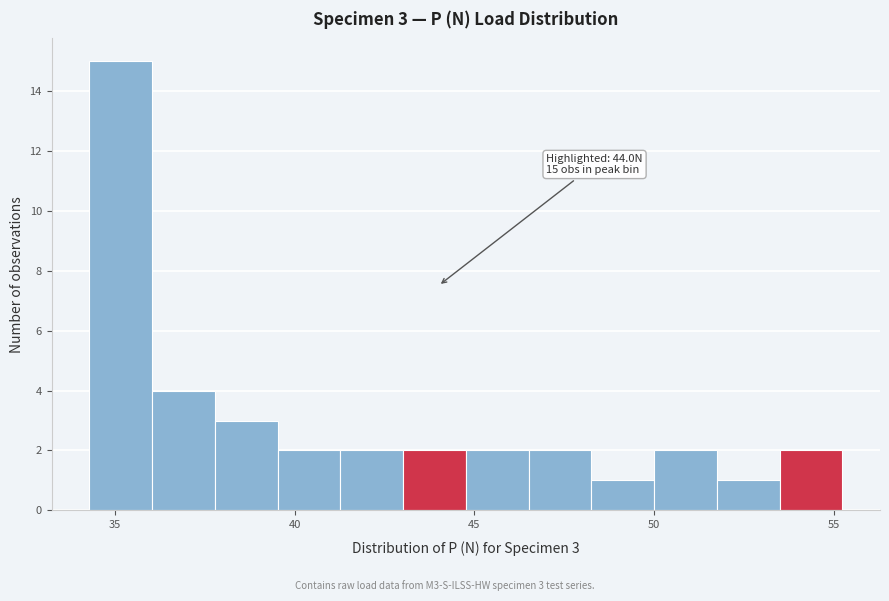

Read against the x-axis, roughly where is the centre of the tallest bar?

35.0